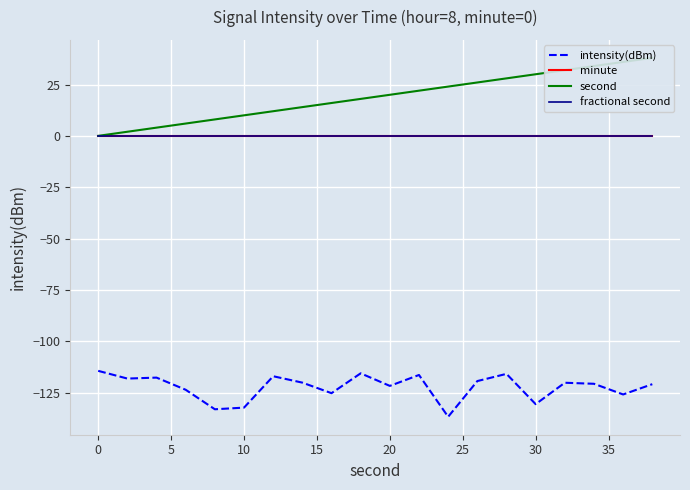

Reading left to right, extract all data points from this chart.

intensity(dBm): -114.4	-118.2	-117.7	-123.7	-133.2	-132.4	-117.1	-120.2	-125.3	-115.7	-121.8	-116.5	-136.8	-119.4	-115.9	-130.7	-120.2	-120.7	-125.9	-120.9
minute: 0.0	0.0	0.0	0.0	0.0	0.0	0.0	0.0	0.0	0.0	0.0	0.0	0.0	0.0	0.0	0.0	0.0	0.0	0.0	0.0
second: 0.0	2.0	4.0	6.0	8.0	10.0	12.0	14.0	16.0	18.0	20.0	22.0	24.0	26.0	28.0	30.0	32.0	34.0	36.0	38.0
fractional second: 0.0	0.0	0.0	0.0	0.0	0.0	0.0	0.0	0.0	0.0	0.0	0.0	0.0	0.0	0.0	0.0	0.0	0.0	0.0	0.0